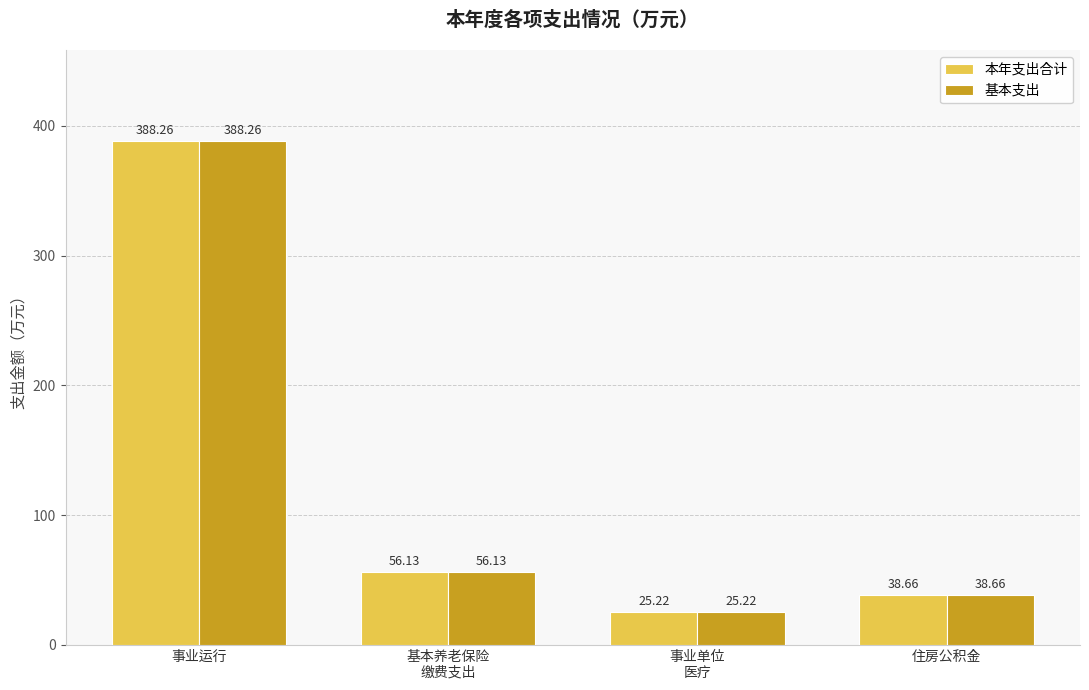

Does the chart contain stacked bars?

No